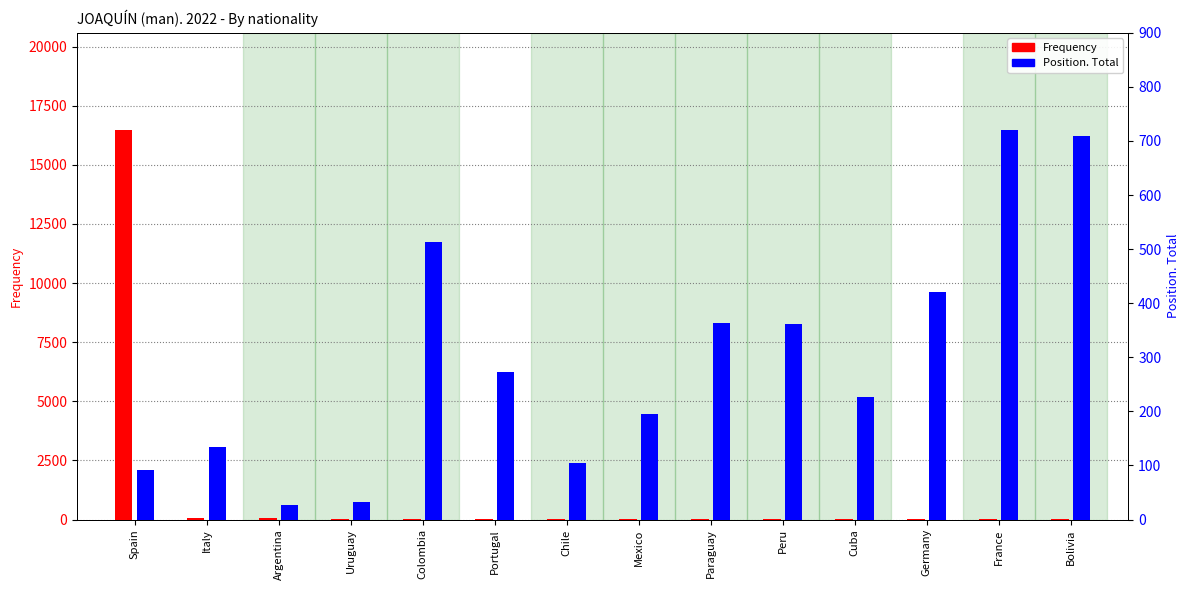

What is the sum of the Position. Total values at Bolivia and Italy?

844